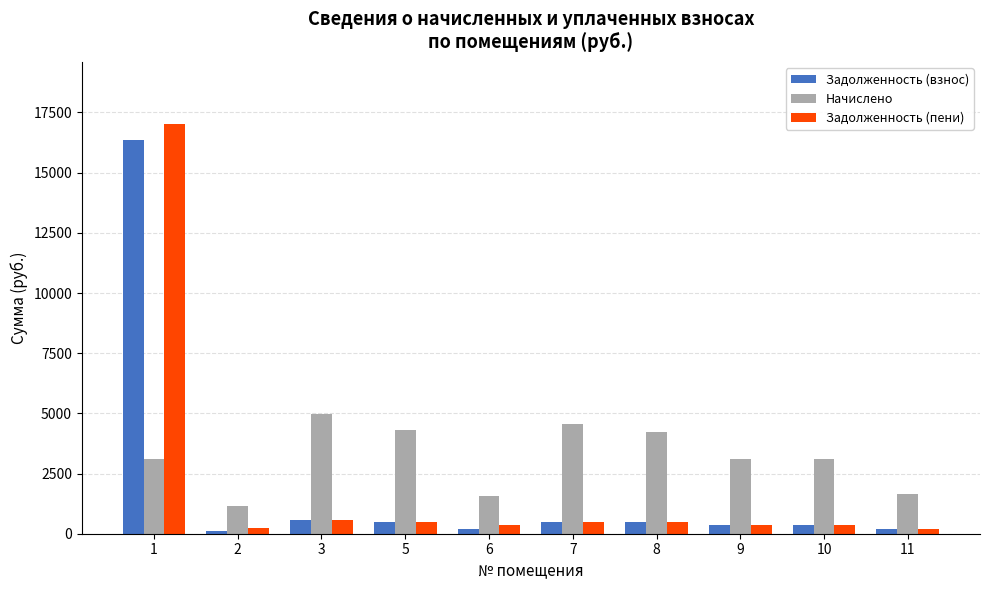

What is the total value across all series at 7?

5558.7